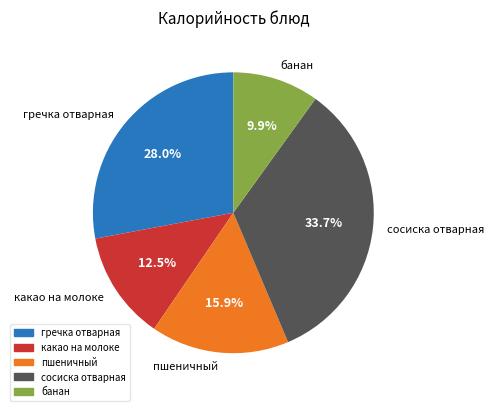

How many segments does this pie chart have?

5